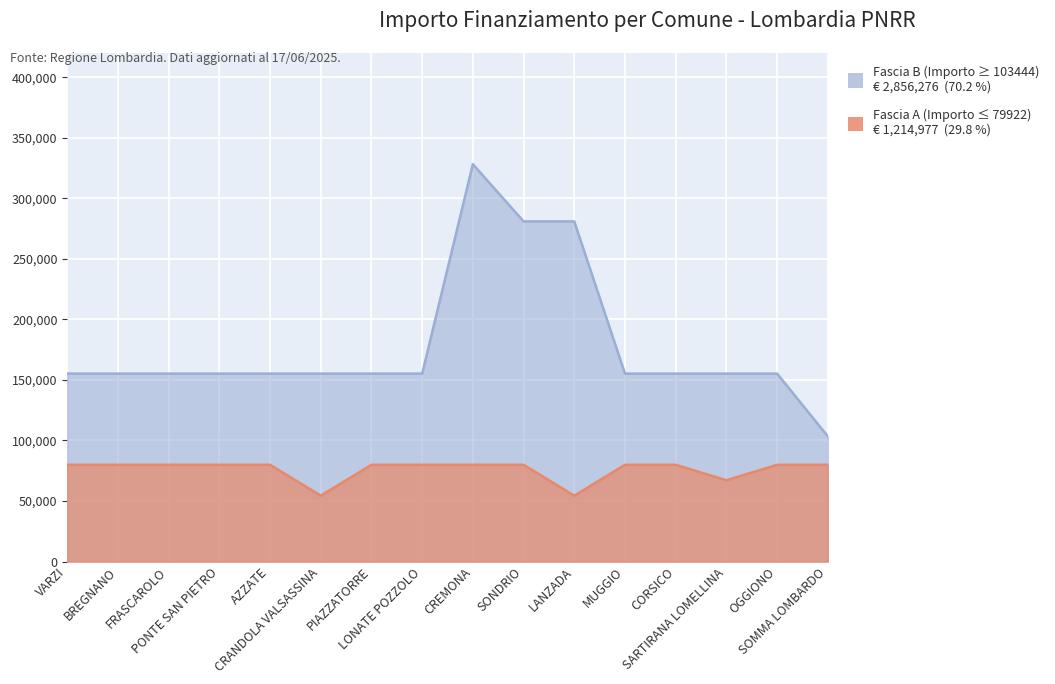

Rank the series at AZZATE from lowest to highest value.

Fascia A (Importo <= 79922), Fascia B (Importo >= 103444)